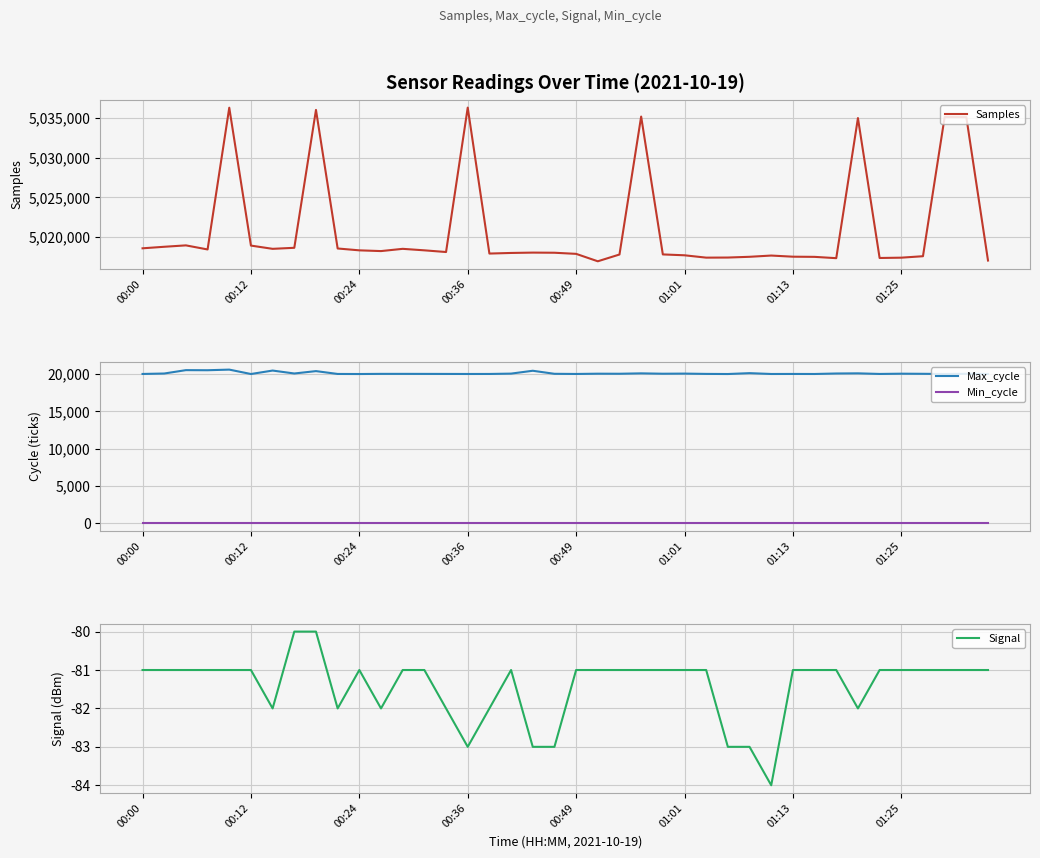

The Samples series shows 5018582 at 00:00. True or false?

True